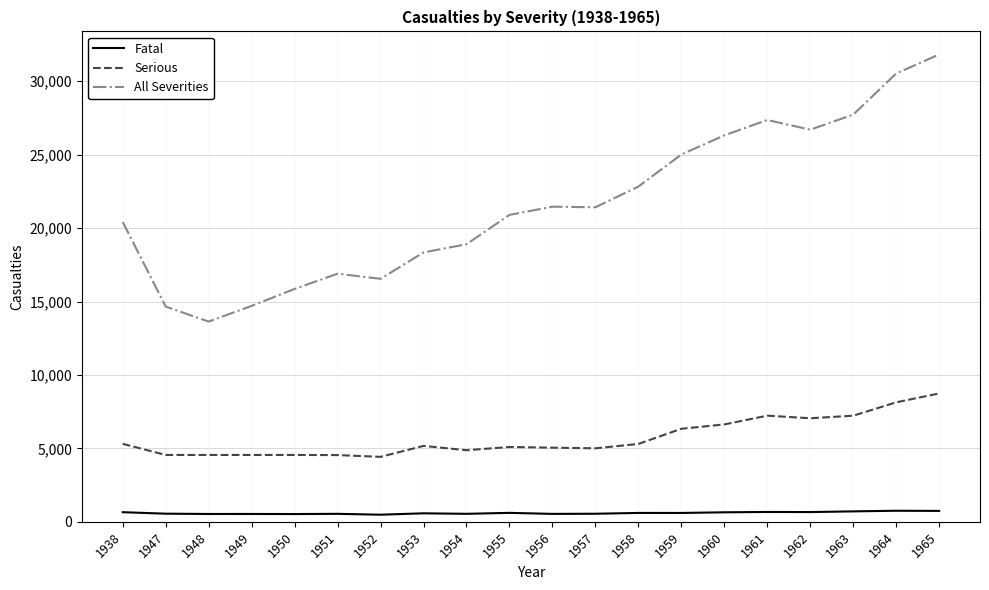

What is the minimum value for All Severities?

13635